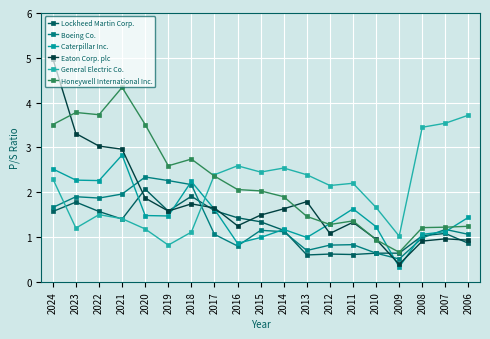

Where do Eaton Corp. plc and Lockheed Martin Corp. first cross each other?

2021 and 2020